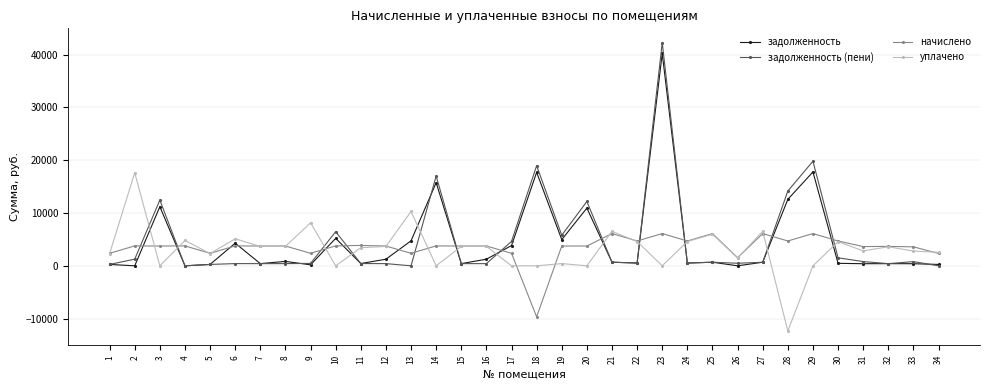

Where do уплачено and задолженность first cross each other?

2 and 3